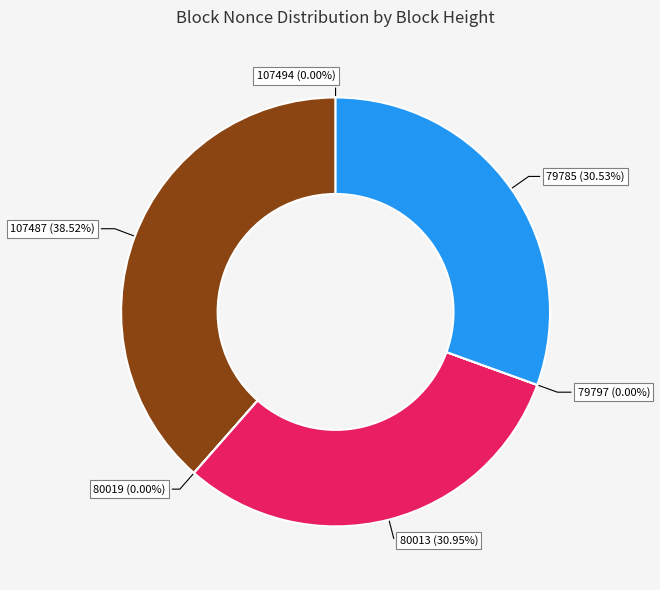

Is there any slice that represents more than half of the pie?

No